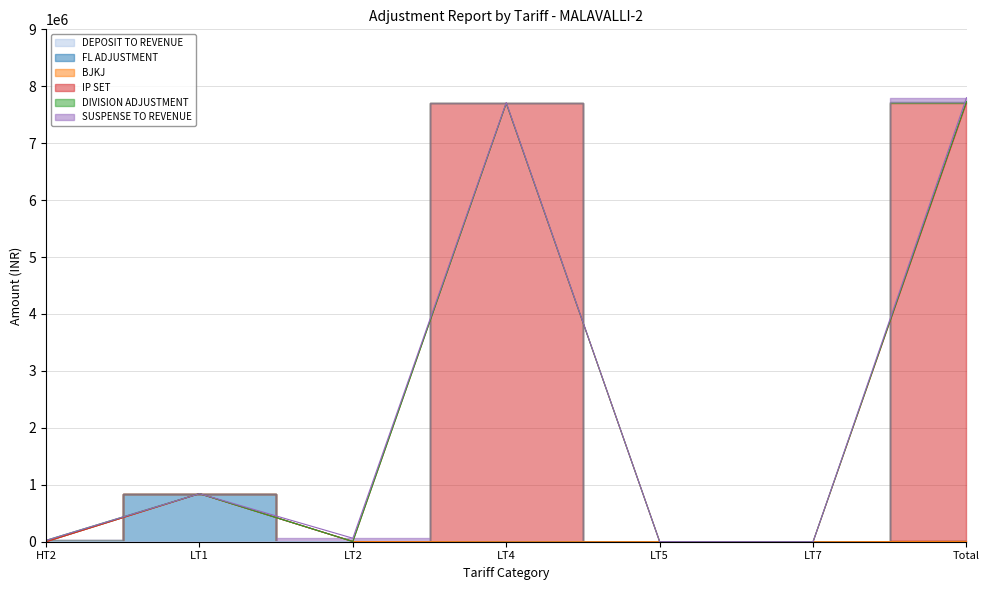

Count the number of categories in the chart.

7